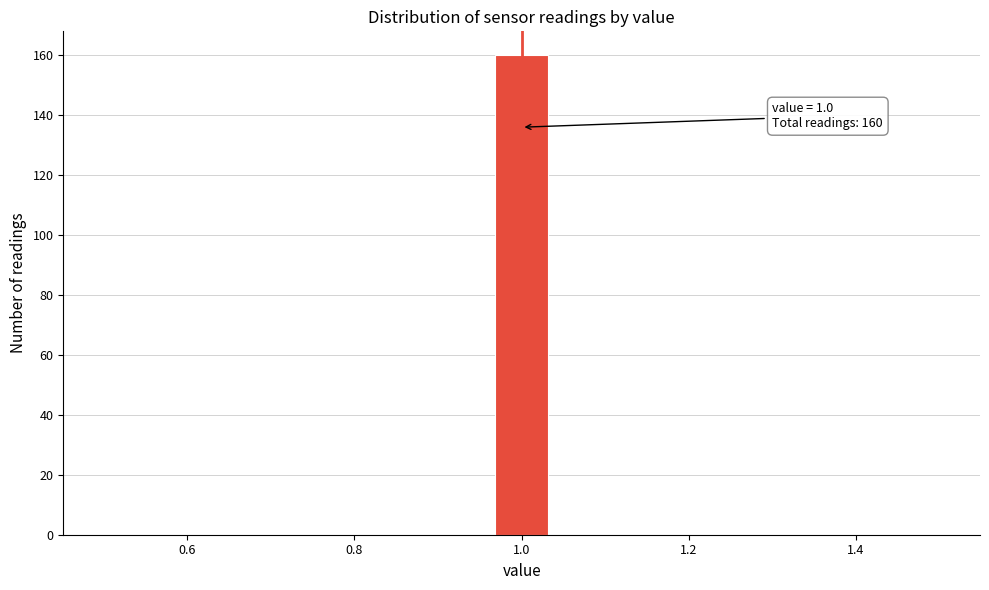

Around what value on the x-axis is the tallest bar? Give the approximate position of its centre, as read against the axis.

1.00